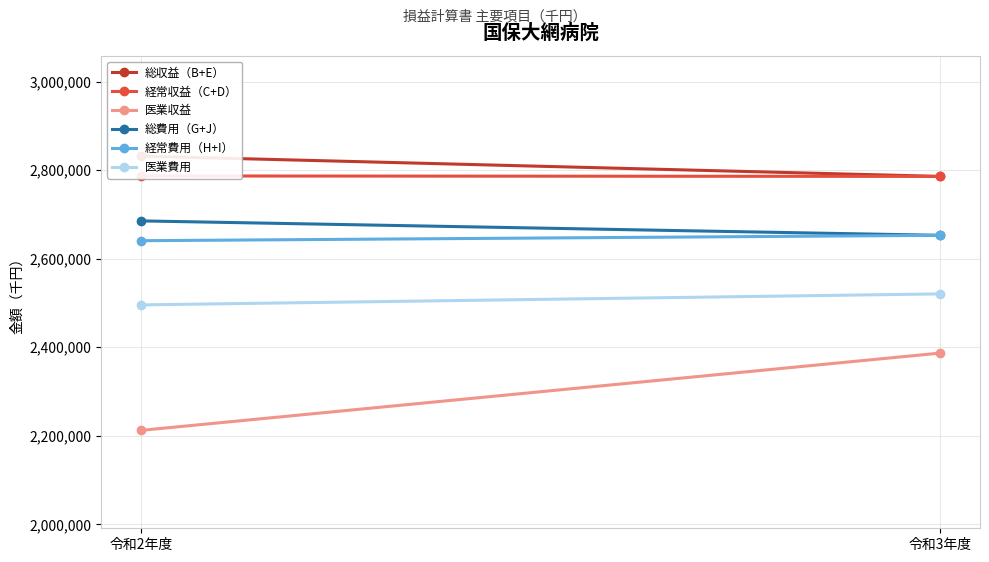

Reading left to right, extract all data points from this chart.

総収益（B+E）: 2831676	2785853
経常収益（C+D）: 2786926	2785853
医業収益: 2212245	2386741
総費用（G+J）: 2685367	2652782
経常費用（H+I）: 2640617	2652782
医業費用: 2495615	2520497